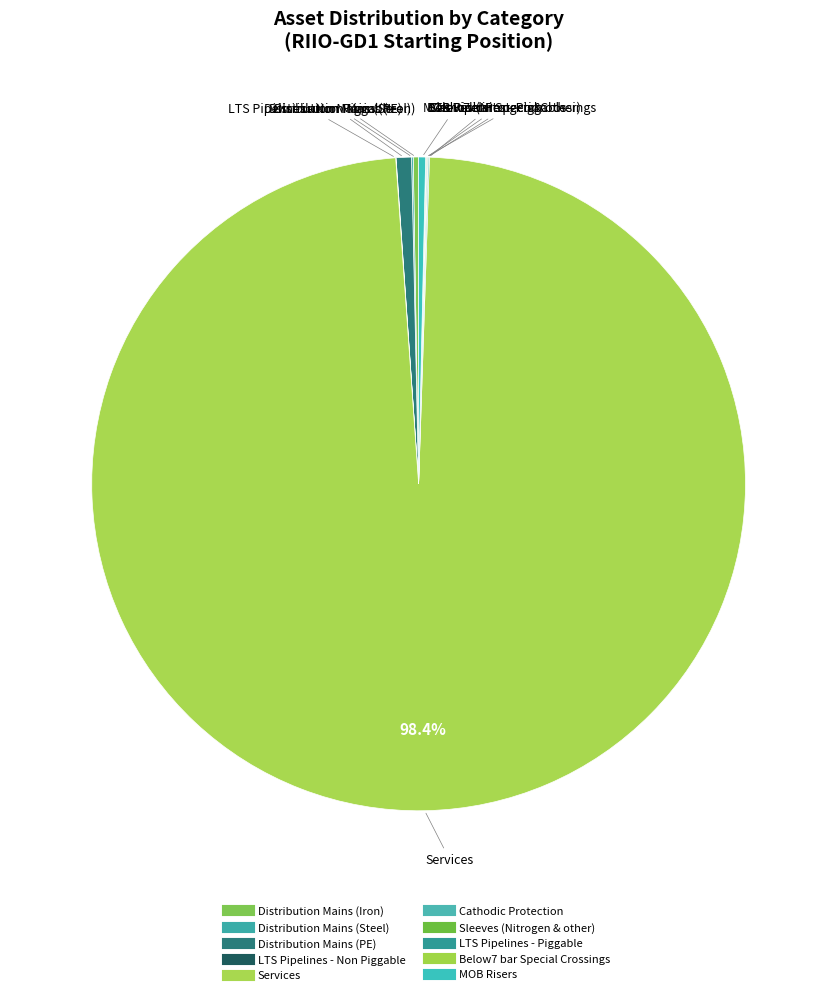

What is the change in value from Distribution Mains (Iron) to LTS Pipelines - Non Piggable?

-5223.2